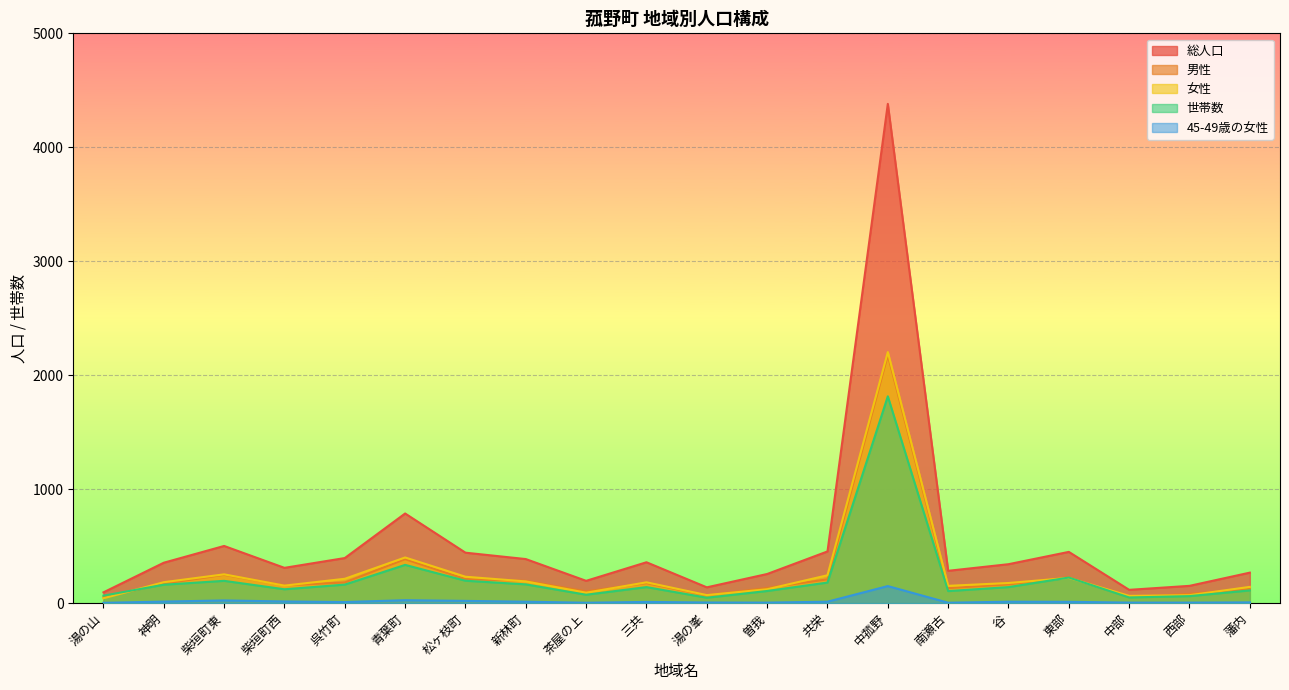

True or false: 総人口 and 女性 cross at least once.

False